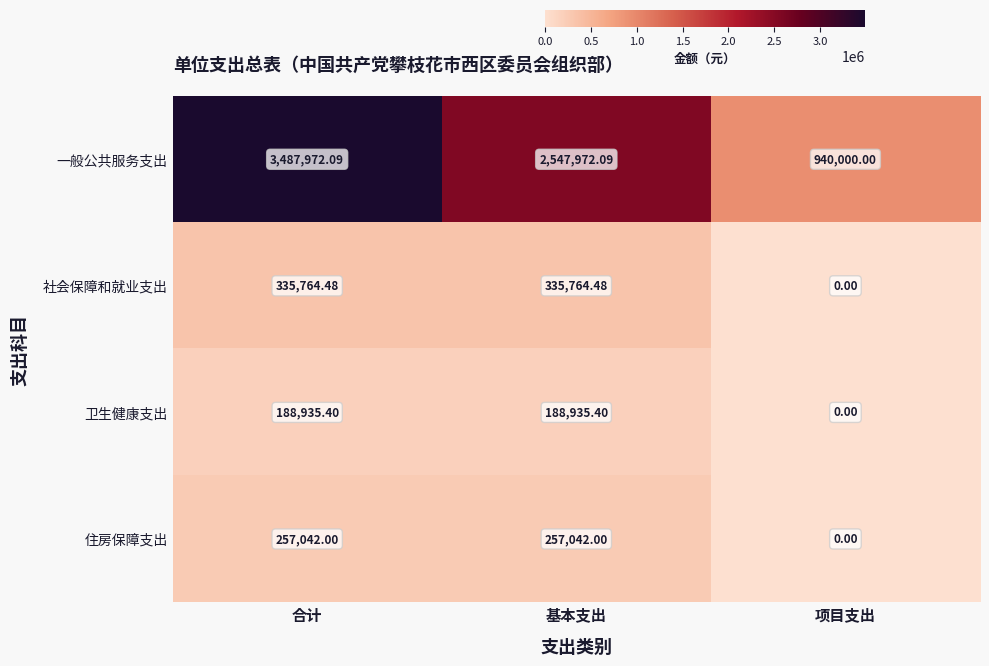

List the series in order of their peak value, highest first.

一般公共服务支出, 社会保障和就业支出, 住房保障支出, 卫生健康支出